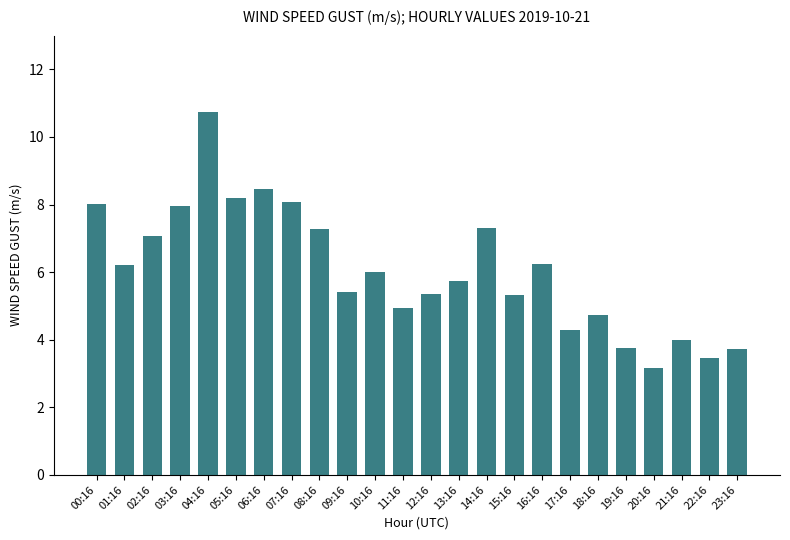

Between 18:16 and 20:16, which is larger?

18:16